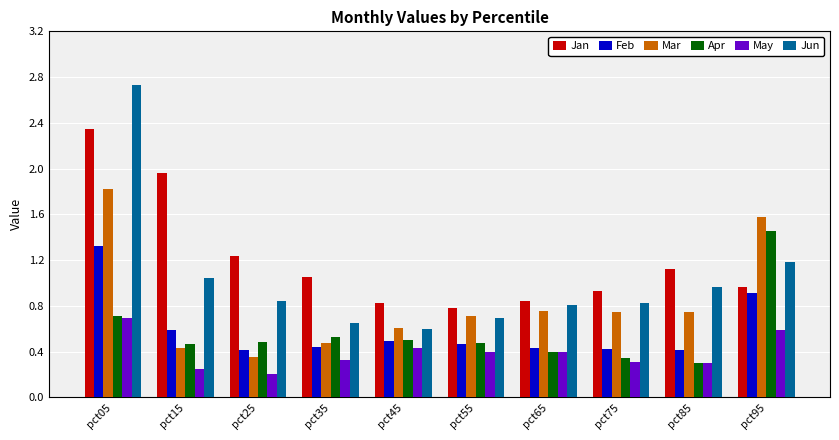

What is the total value across all series at pct95?

6.7